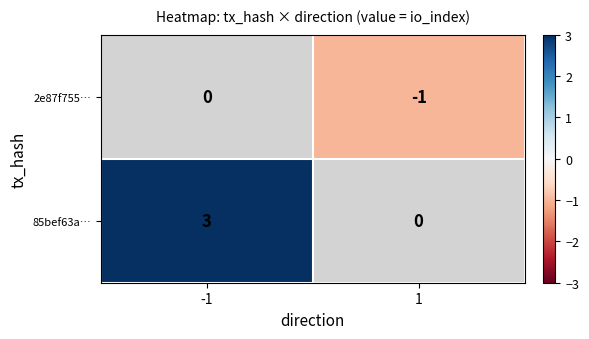

Which series has the widest spread of values?

85bef63a…